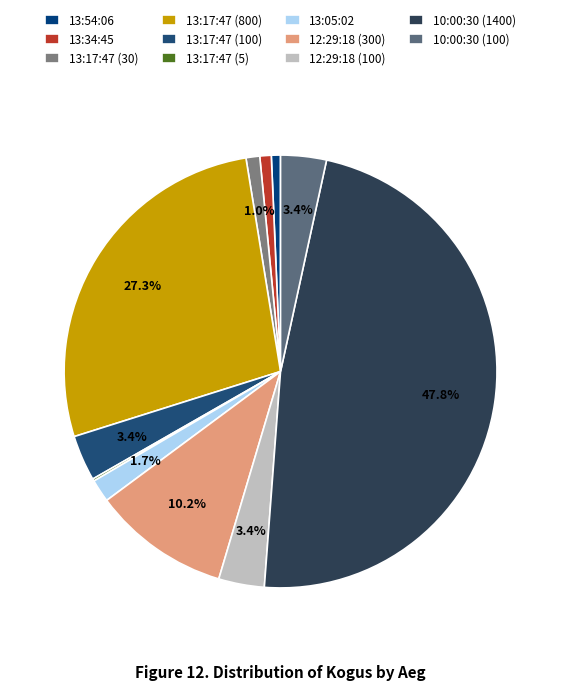

Which category has the biggest portion of the pie?

10:00:30 (1400)